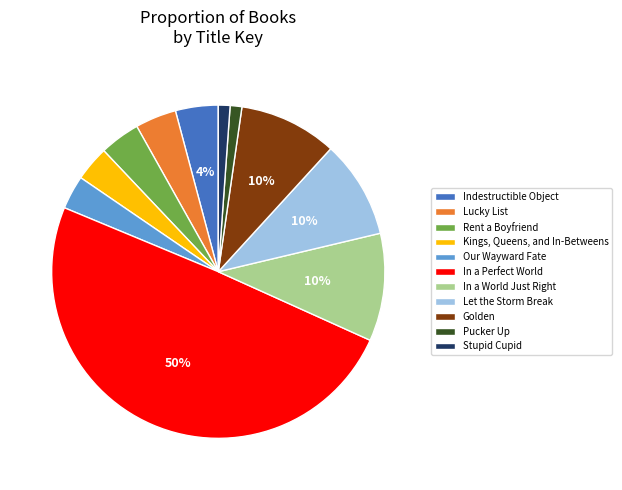

Count the number of slices in the pie.

11